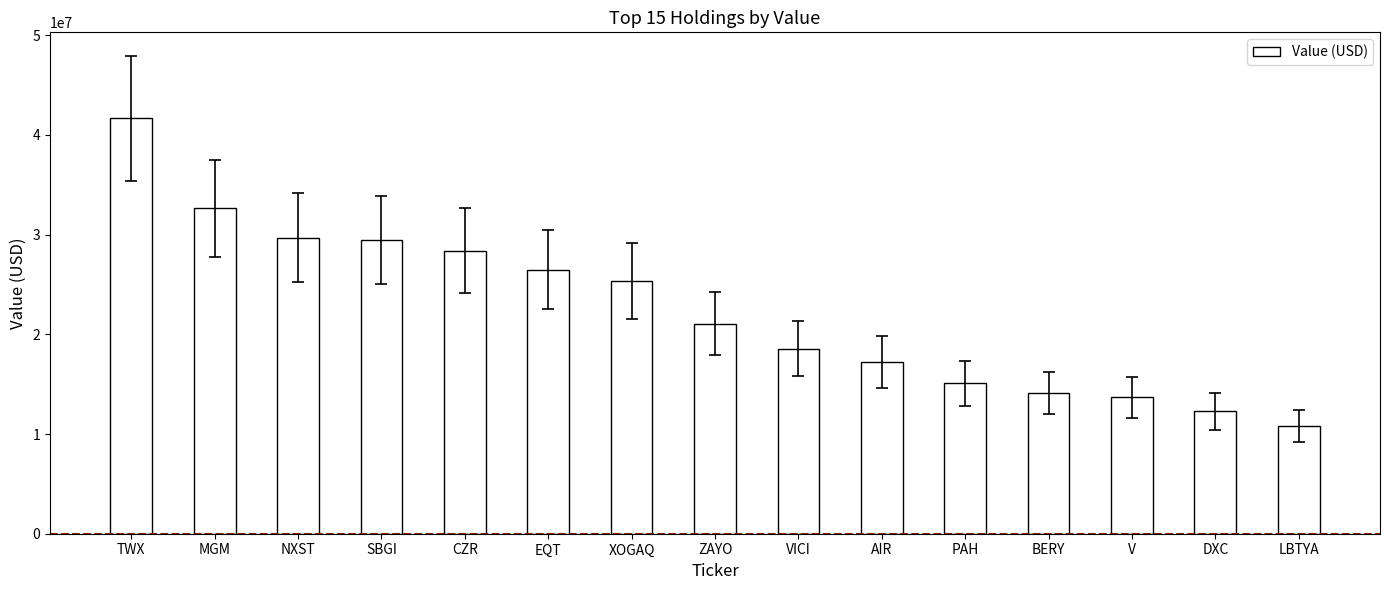

How many values are below 21060000?

7